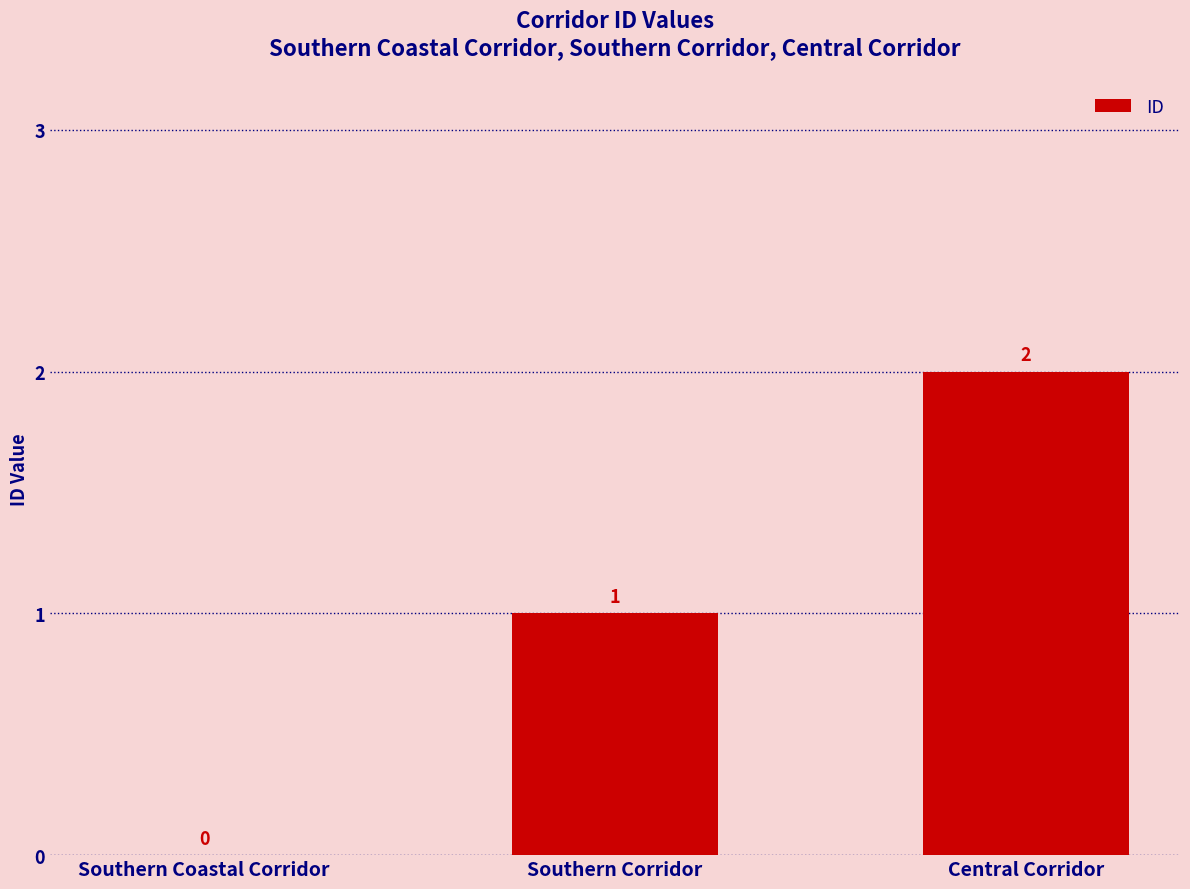

Between Southern Coastal Corridor and Southern Corridor, which is larger?

Southern Corridor